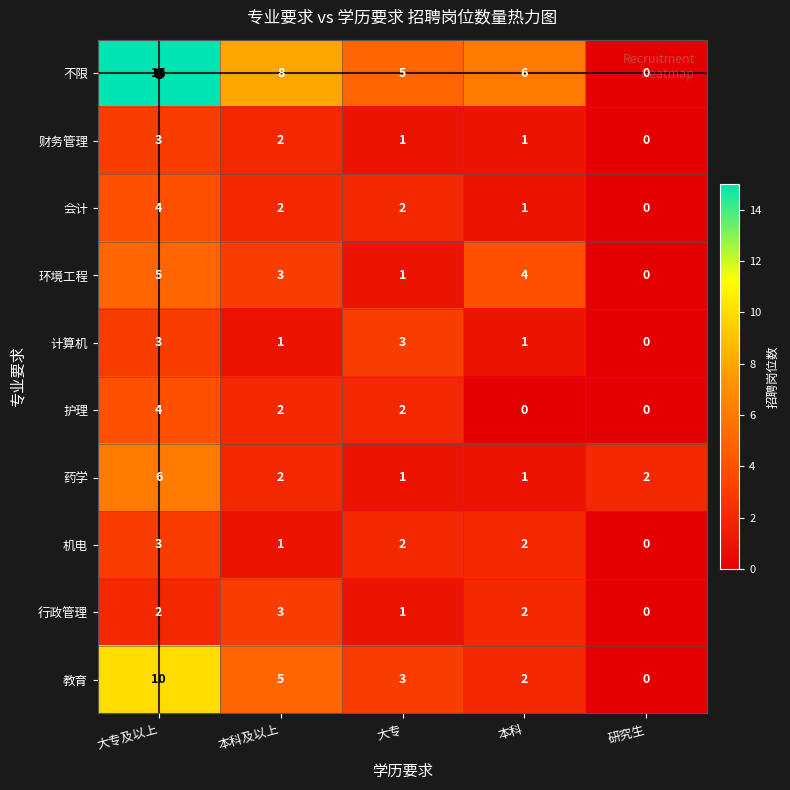

What is the difference between the maximum and minimum values in the 机电 series?

3